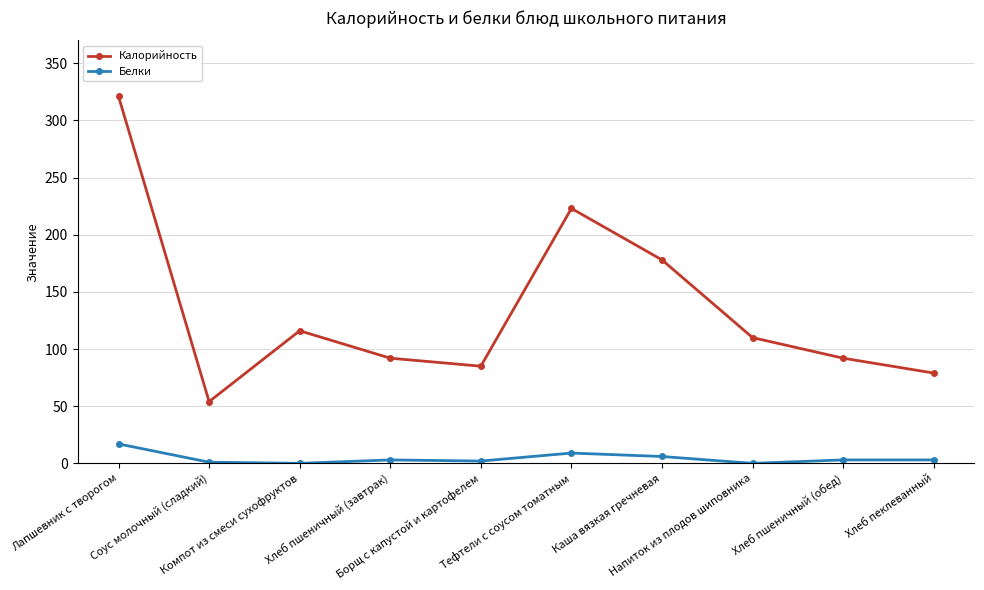

How many data points does each series have?

10